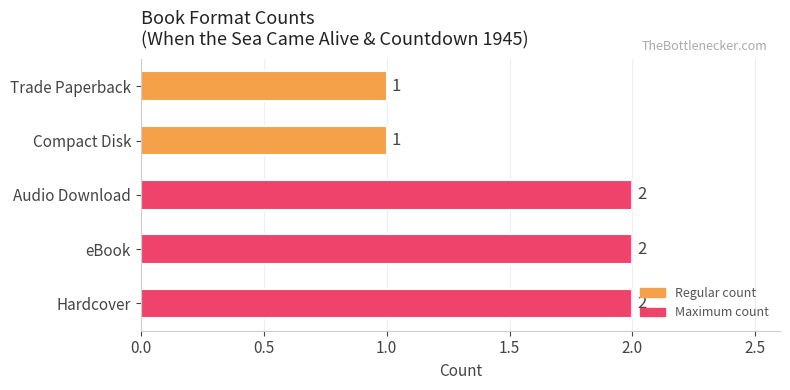

Reading top to bottom, list all the values displayed in this chart.

1	1	2	2	2